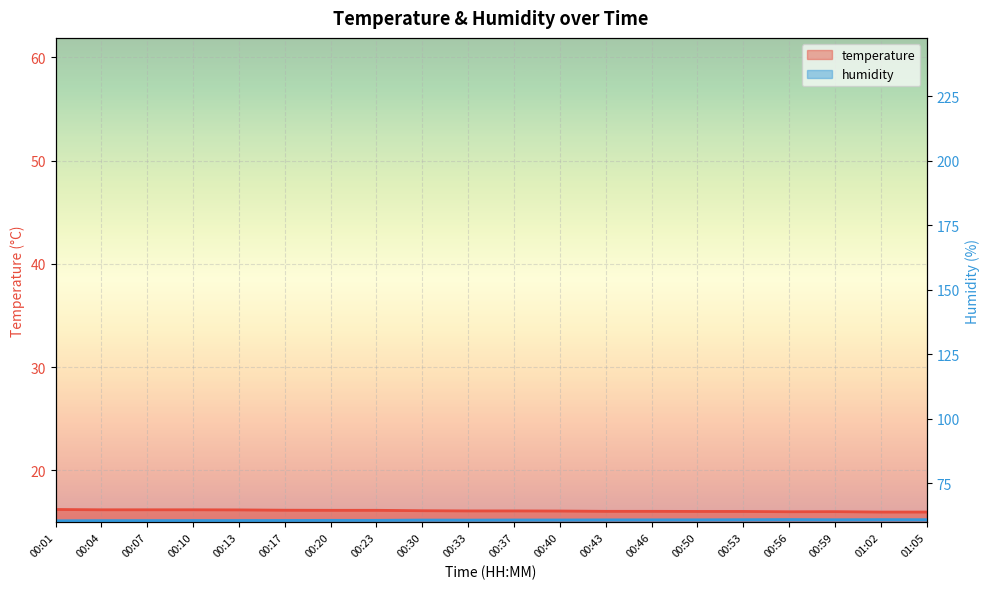

True or false: temperature has a value of 6.9 at 00:10.

False